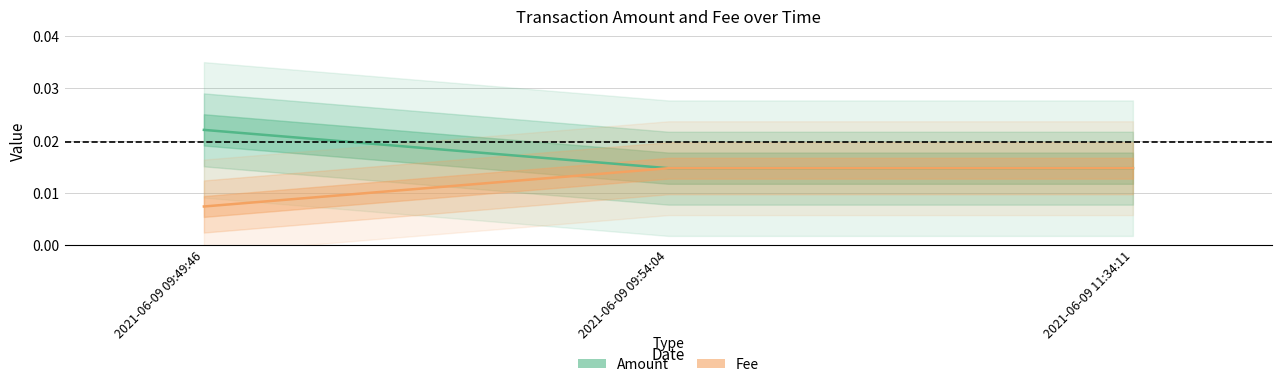

What position from the right is 2021-06-09 09:54:04?

2